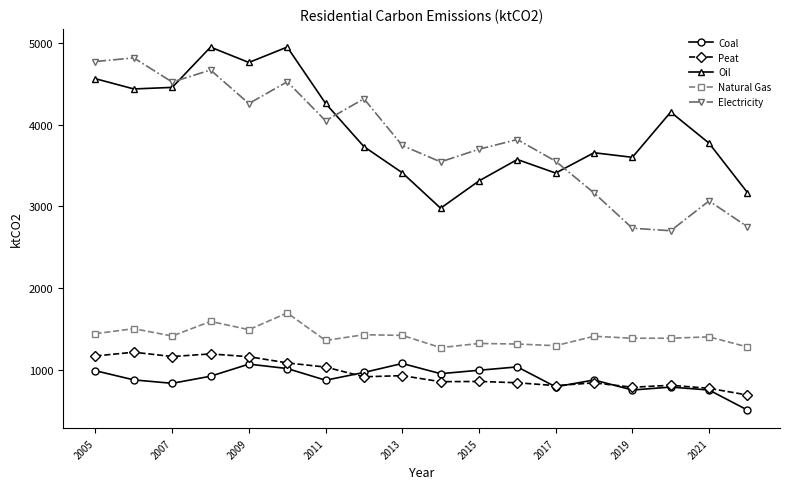

True or false: Natural Gas and Coal cross at least once.

False